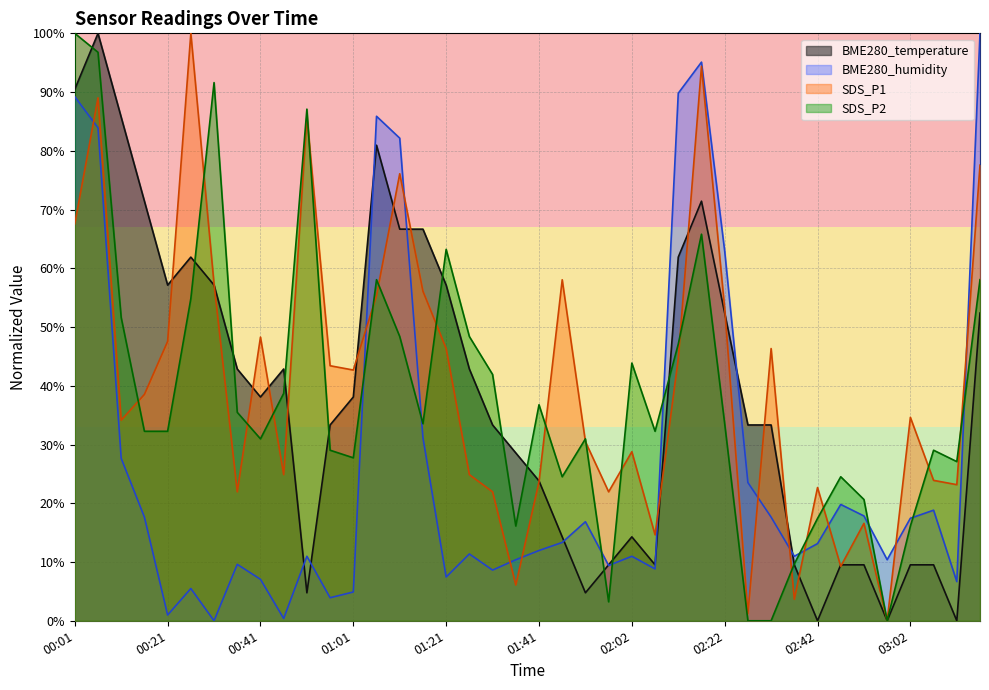

What is the sum of the BME280_temperature values at 00:01 and 01:21?

147.6